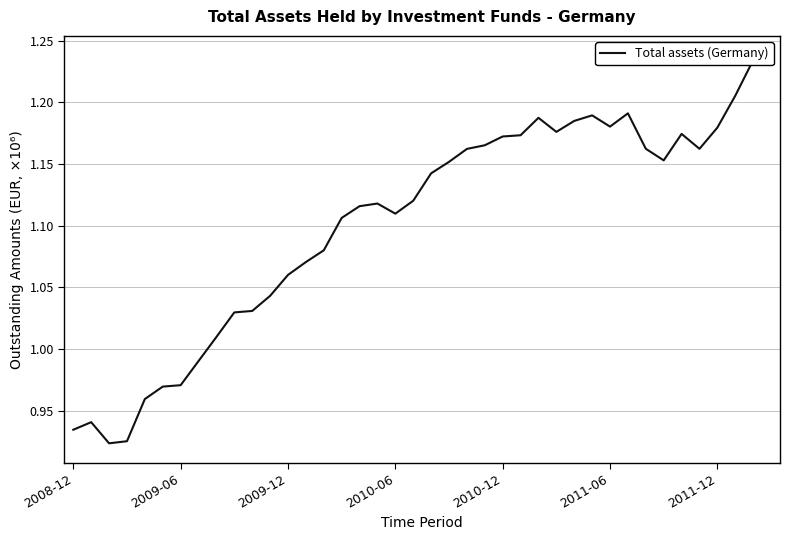

What is the change in value from 30 to 31?

+10764.1